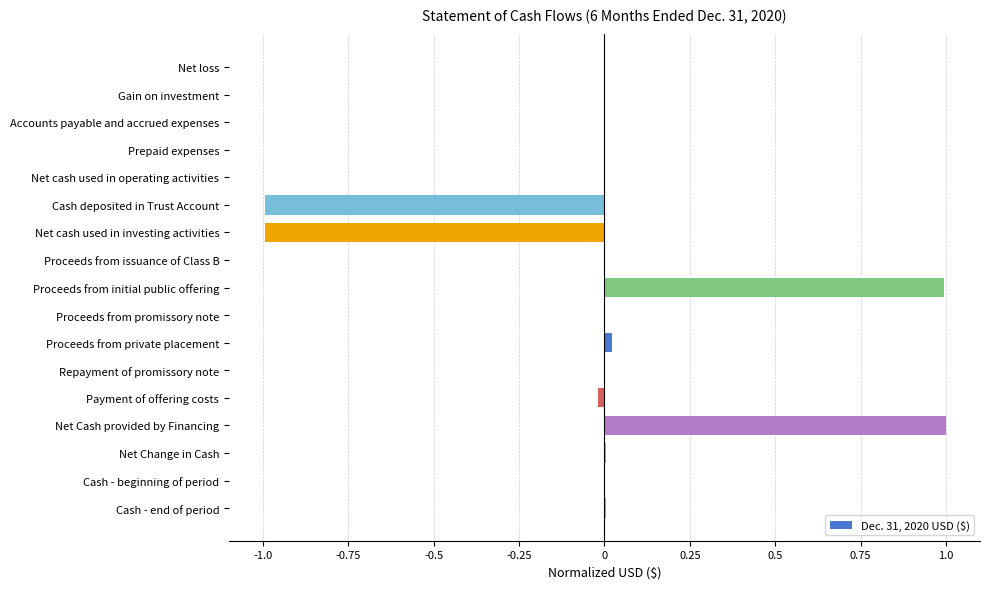

What is the maximum value shown in the chart?

1.0